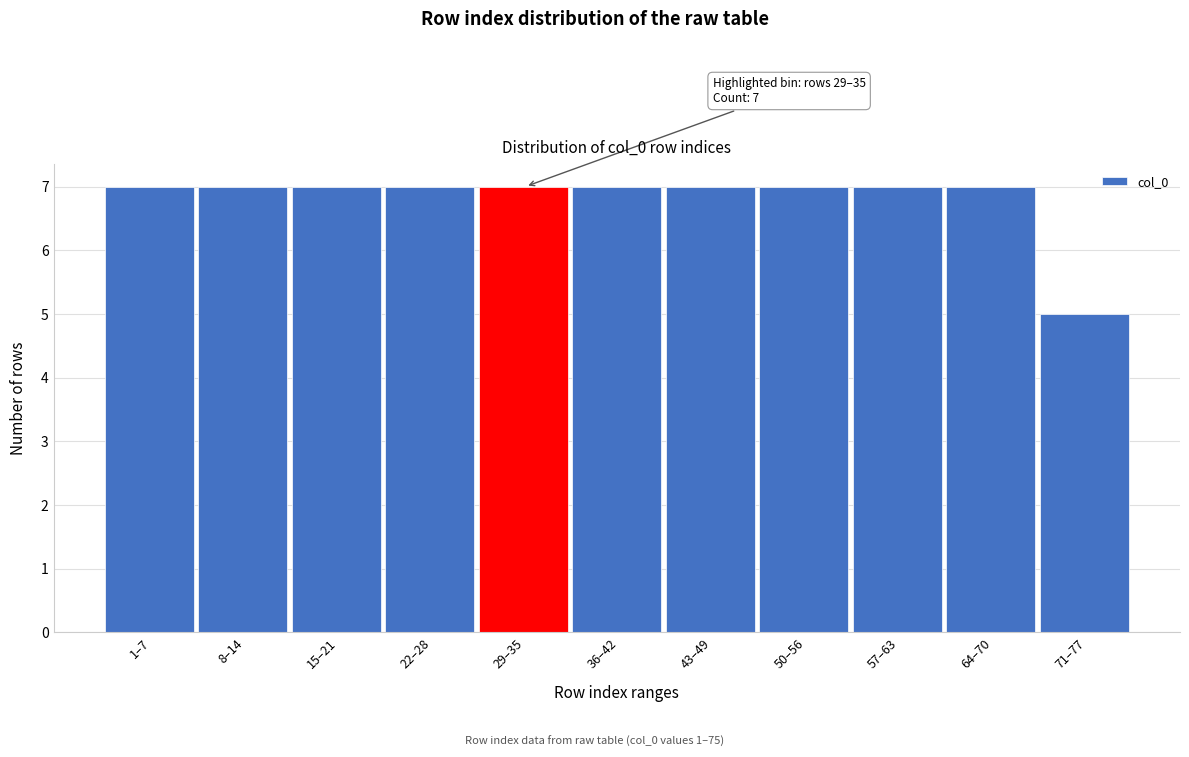

Reading left to right, transcribe all the data shown in this chart.

1–7=7	8–14=7	15–21=7	22–28=7	29–35=7	36–42=7	43–49=7	50–56=7	57–63=7	64–70=7	71–77=5